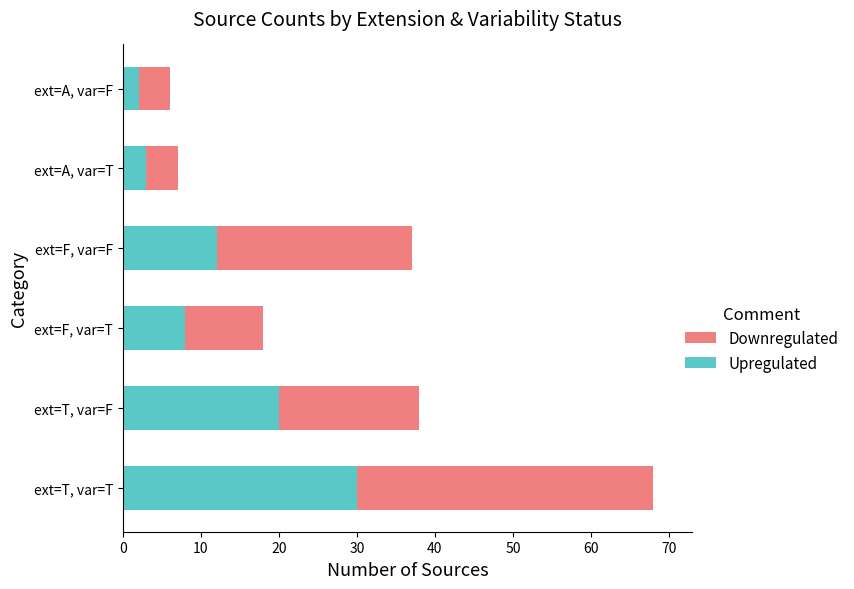

What is the sum of all Upregulated values?

75